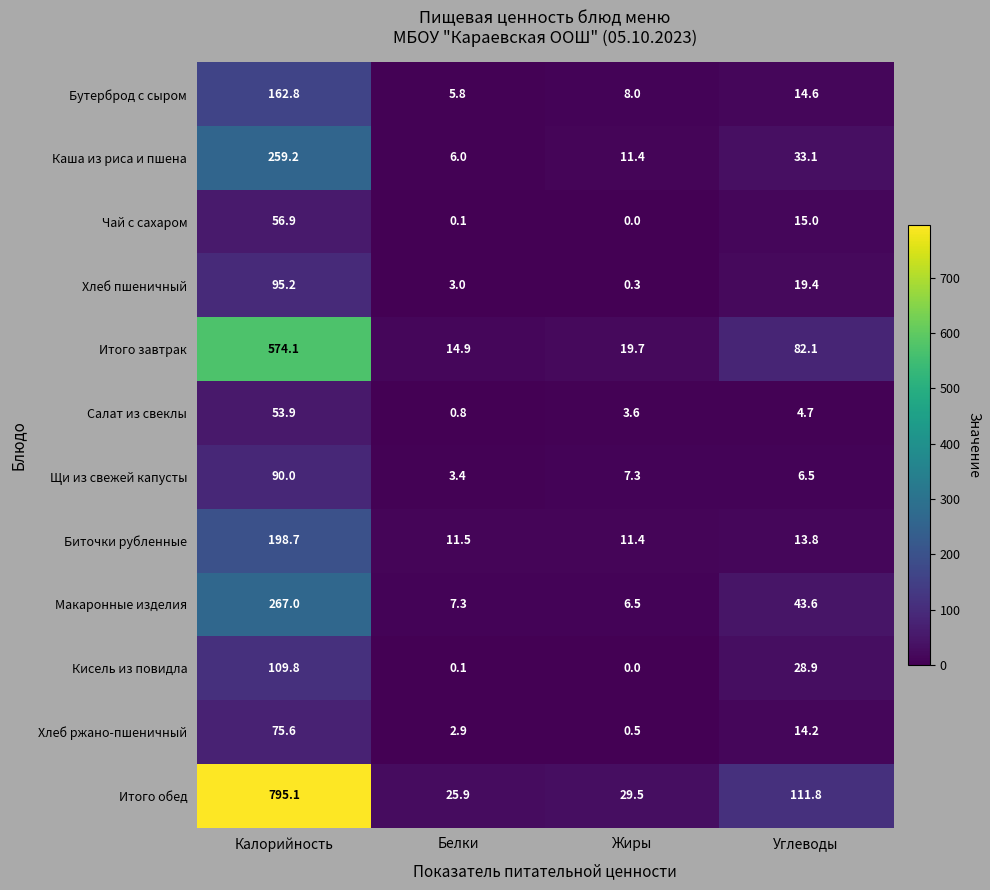

What is the total value across all series at Углеводы?

387.7